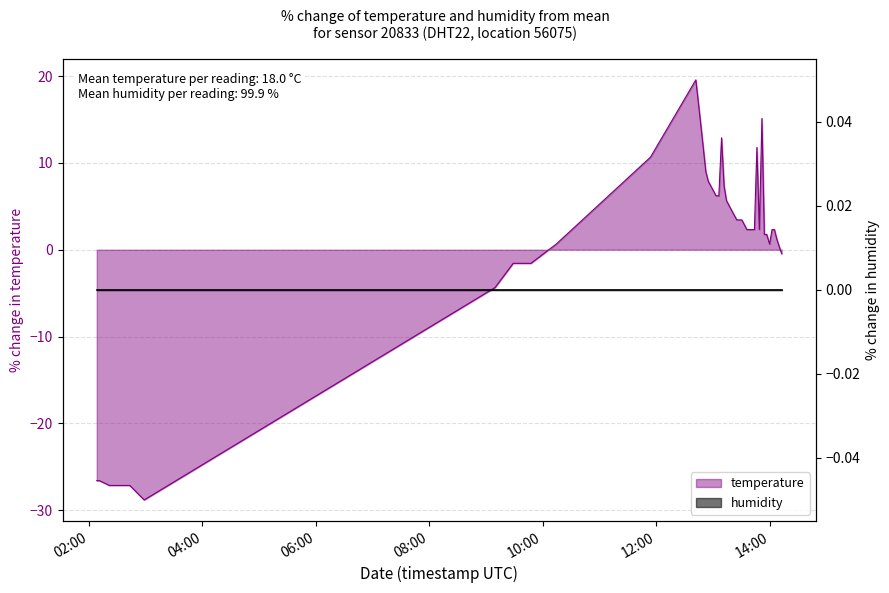

At 10:00, list the series in order from largest to smallest.

humidity, temperature